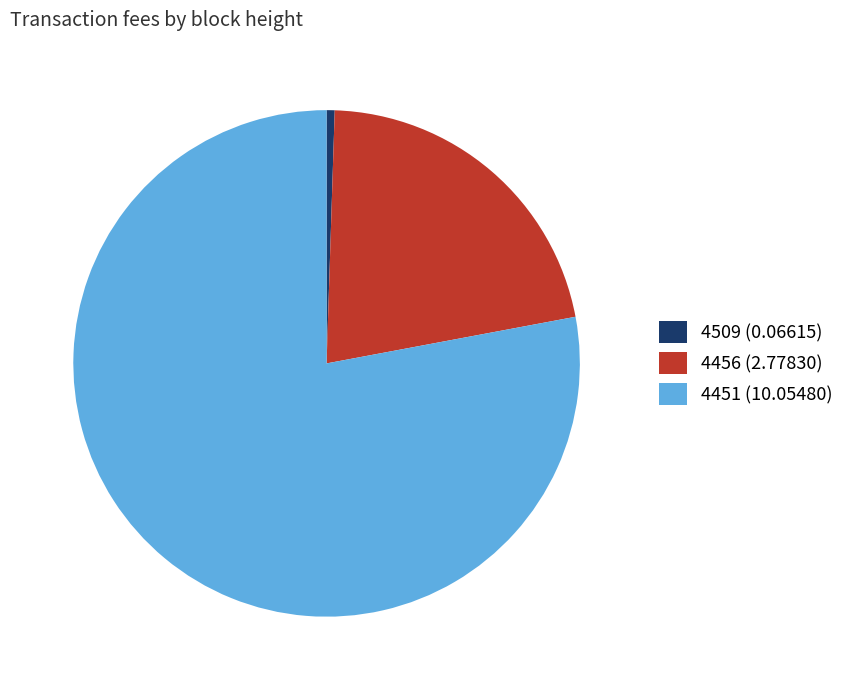

Does 4451 (10.05480) account for over 50% of the chart?

Yes